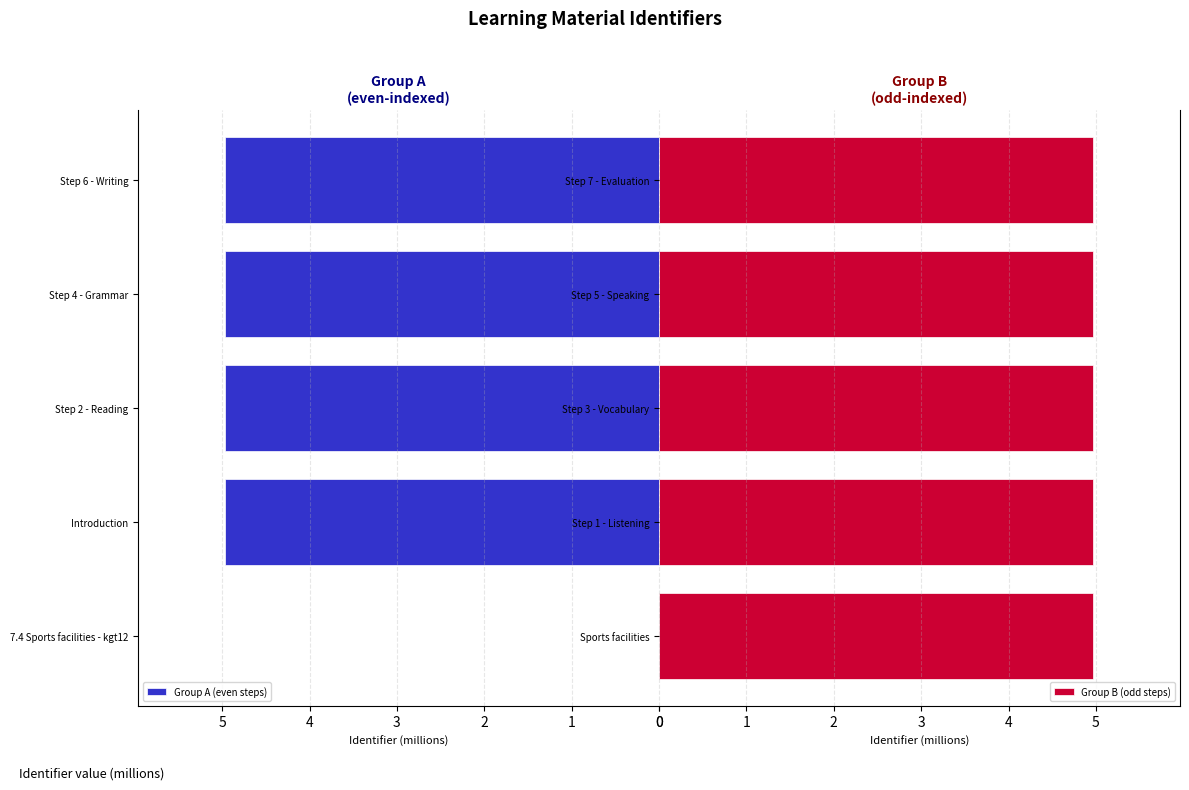

Are the bars horizontal?

Yes